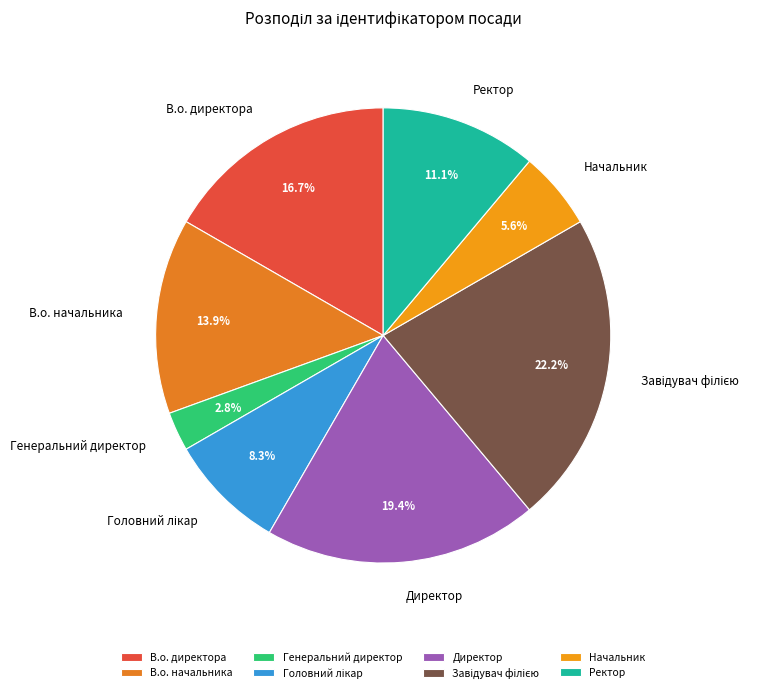

Which category has the smallest portion of the pie?

Генеральний директор